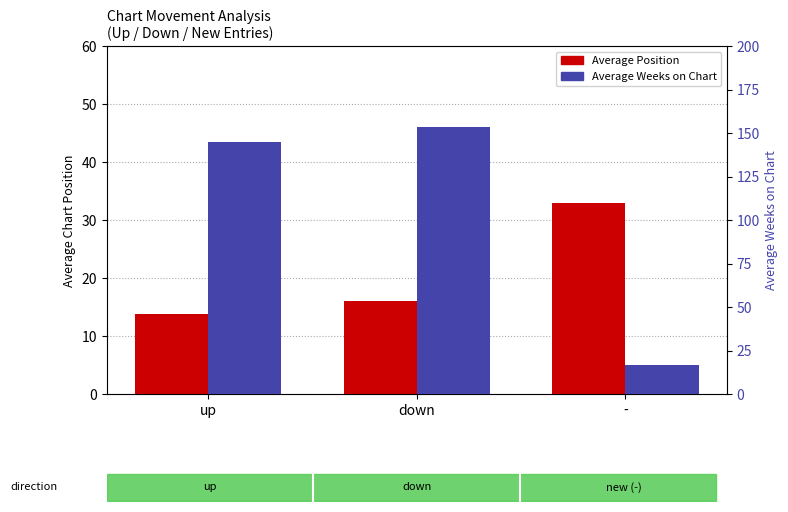

What are all the series names shown in the legend?

Average Position, Average Weeks on Chart